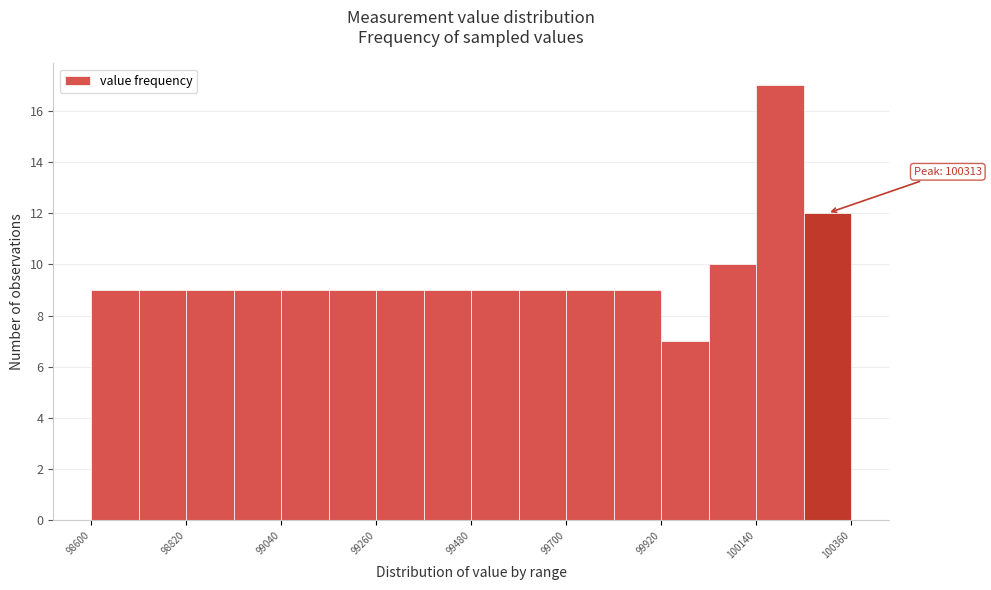

Around what value on the x-axis is the tallest bar? Give the approximate position of its centre, as read against the axis.

100200